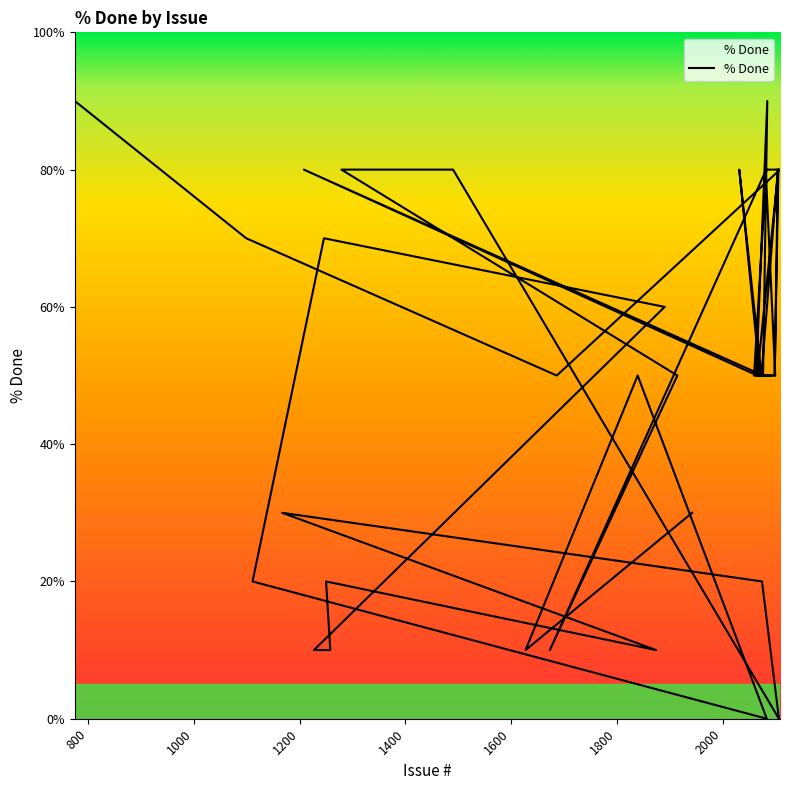

True or false: the data shows 65 at 24.

False